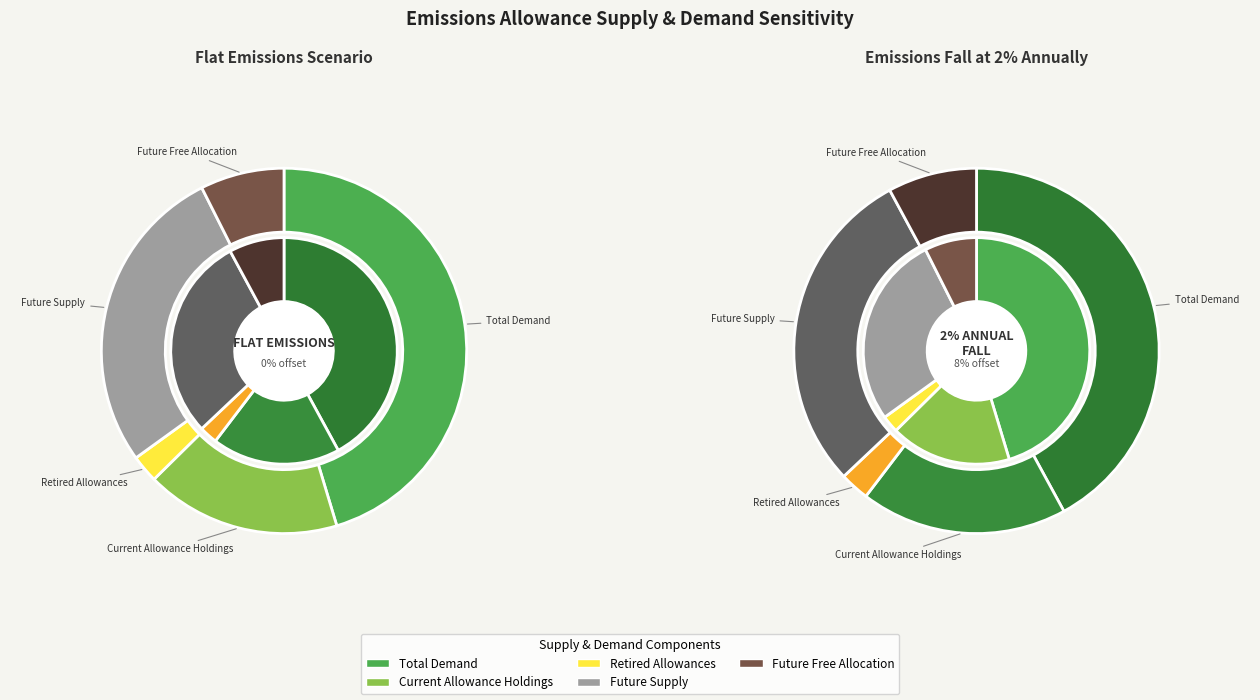

Rank the series by their maximum value, from lowest to highest.

Emissions fall at 2% annually, Flat emissions